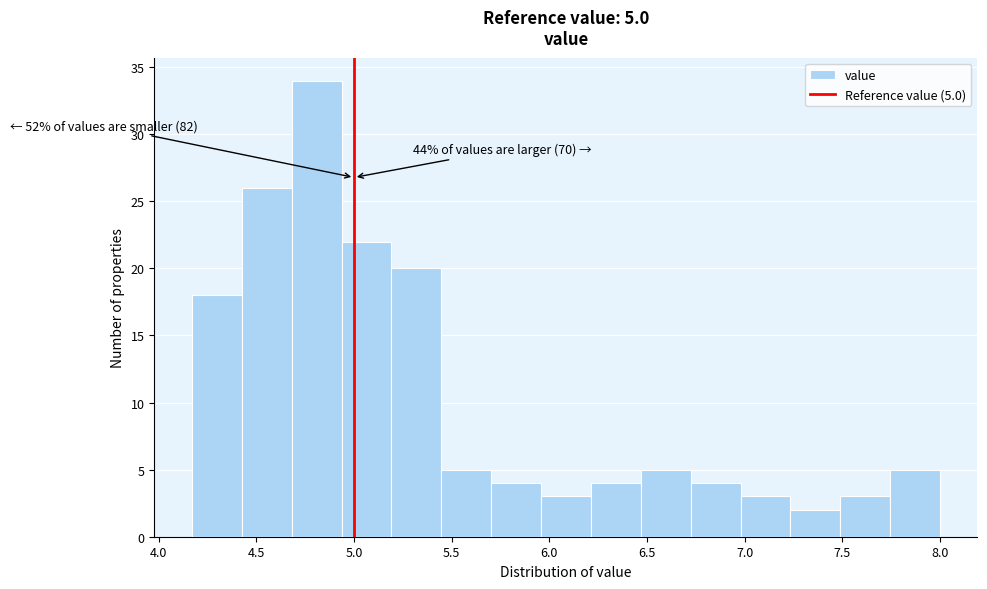

Over which range of the x-axis is the bar tallest?

4.70 to 4.95